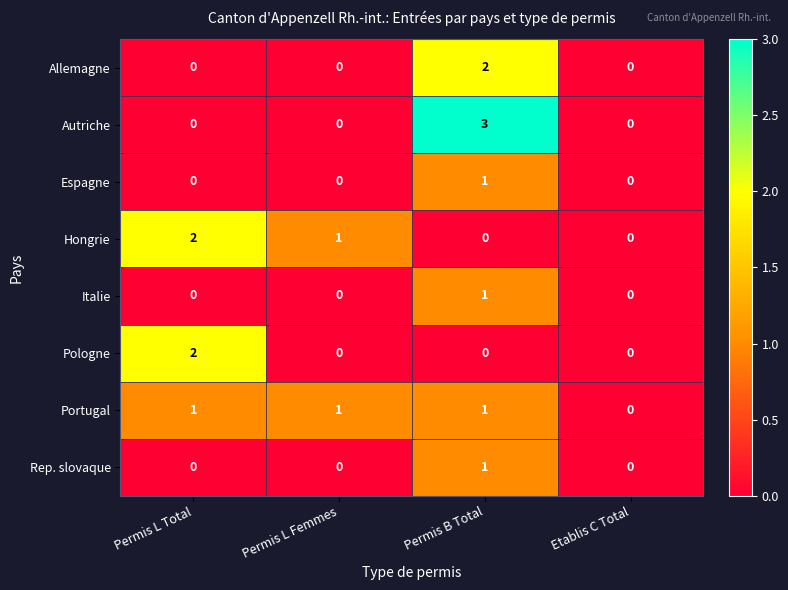

Between Permis L Total and Permis L Femmes, which series saw the biggest shift?

Pologne